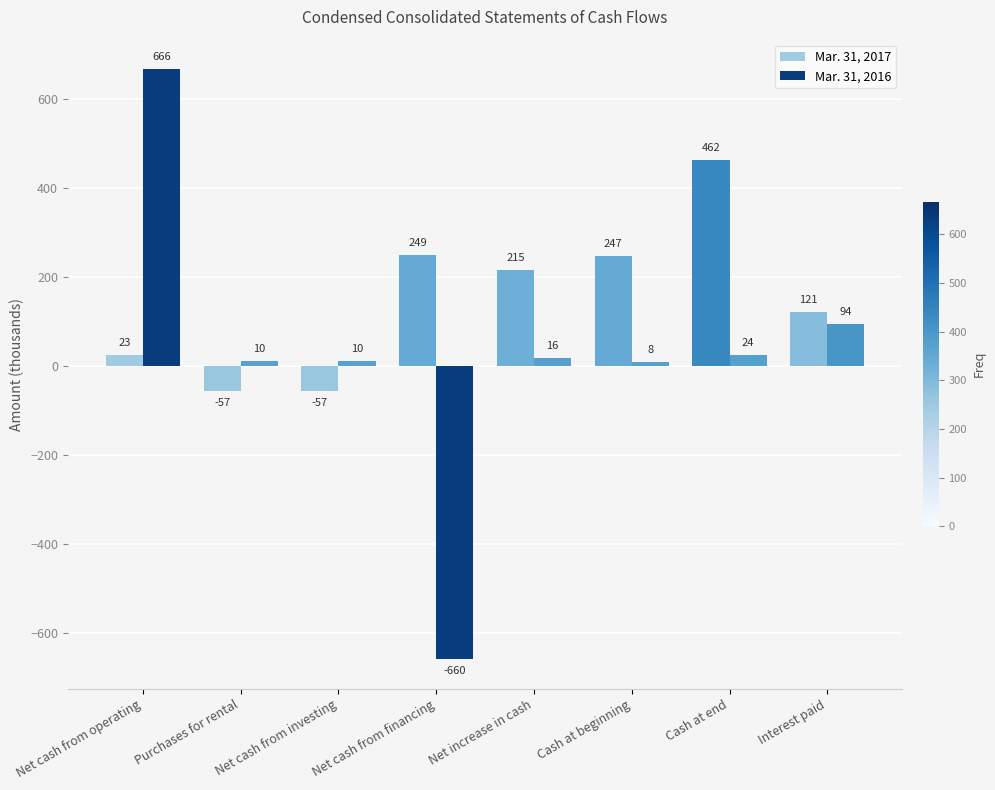

What is the label of the 1st bar from the right?

Interest paid